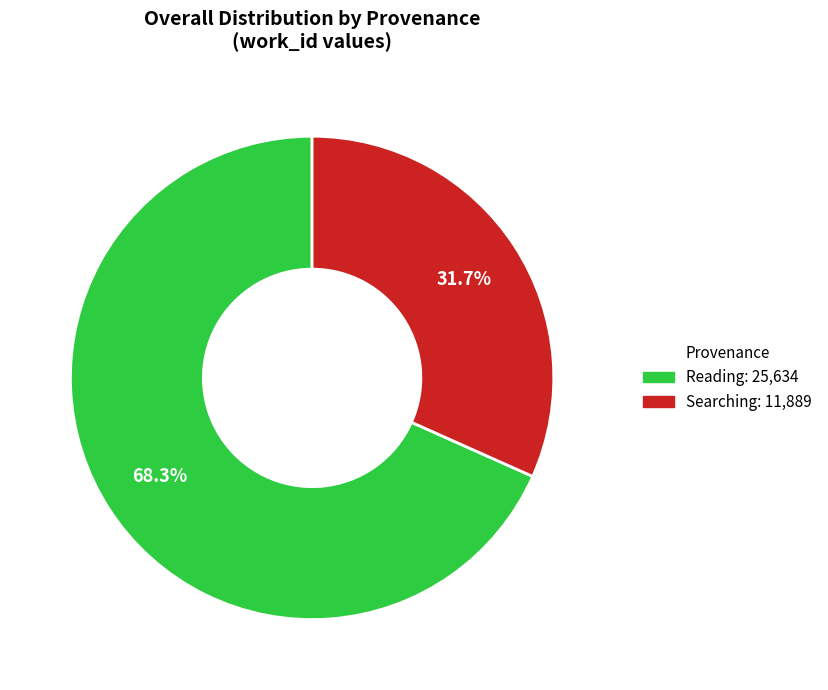

Is there a majority slice in this chart?

Yes